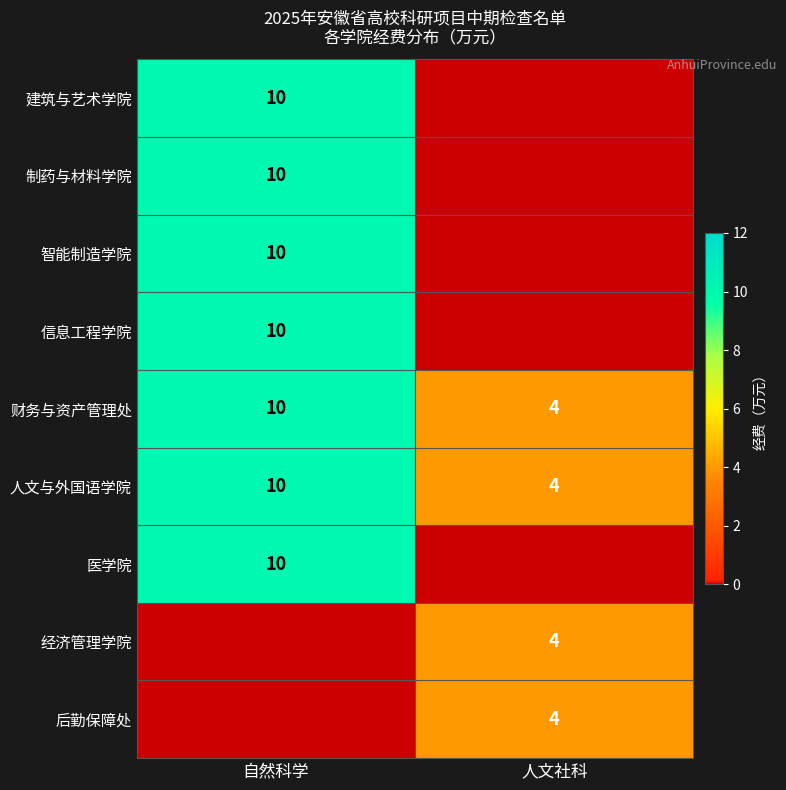

True or false: 建筑与艺术学院 has a value of 5 at 自然科学.

False